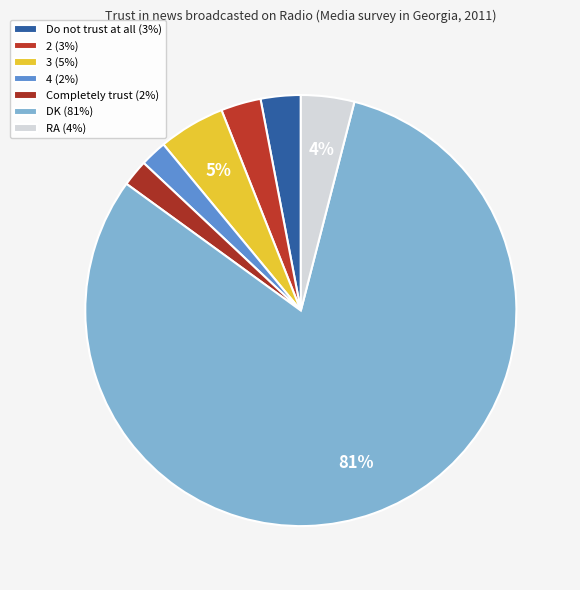

The 4 slice represents 11% of the pie. True or false?

False